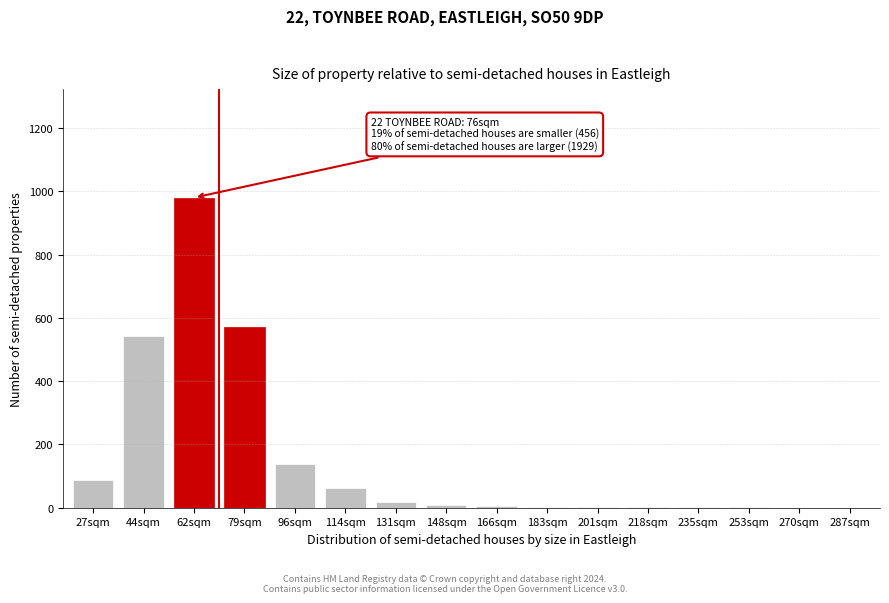

What is the sum of all values?

2420